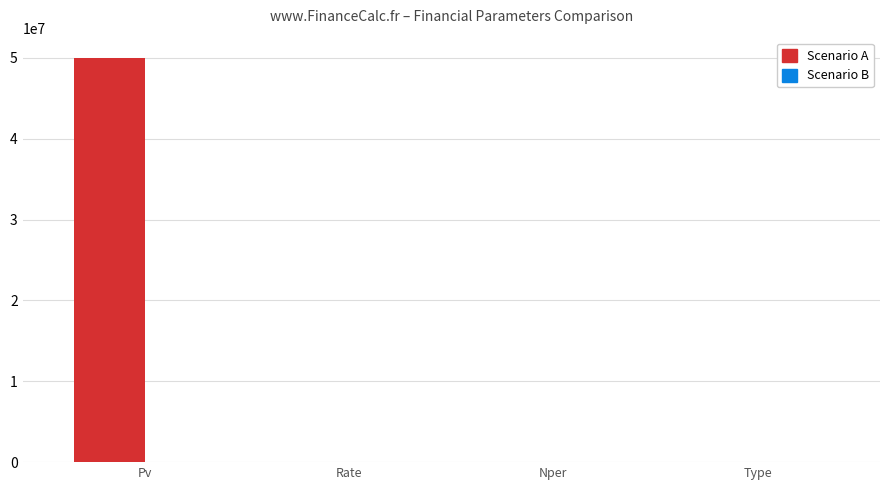

What is the sum of all Scenario A values?

50000016.1